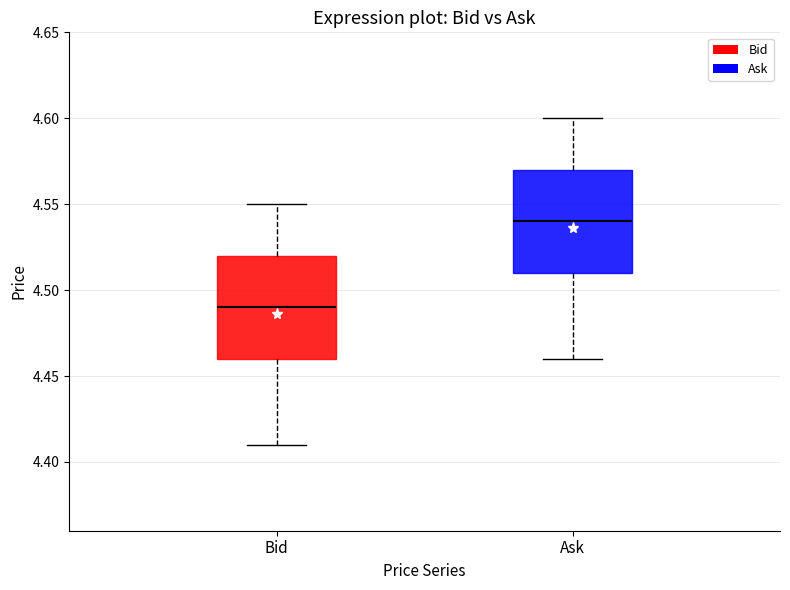

Reading left to right, transcribe this box plot: for each box, give where its median line is, the range the box spans, and where its two whiskers end, as read against the y-axis. The values are not printed on the chart, so give them approximately, as read against the axis.

Bid: median 4.49, box 4.46 to 4.52, whiskers 4.41 to 4.55
Ask: median 4.54, box 4.51 to 4.57, whiskers 4.46 to 4.60